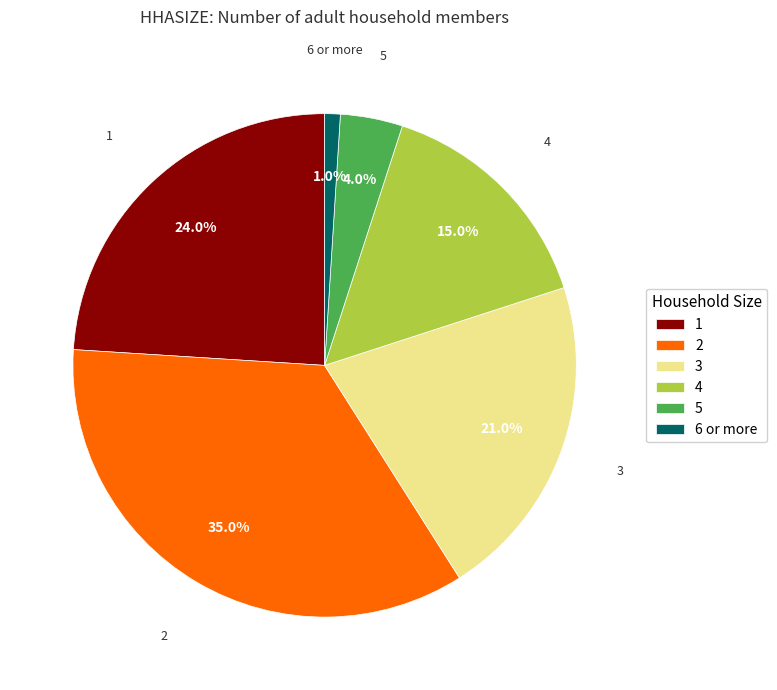

The 1 slice represents 24% of the pie. True or false?

True